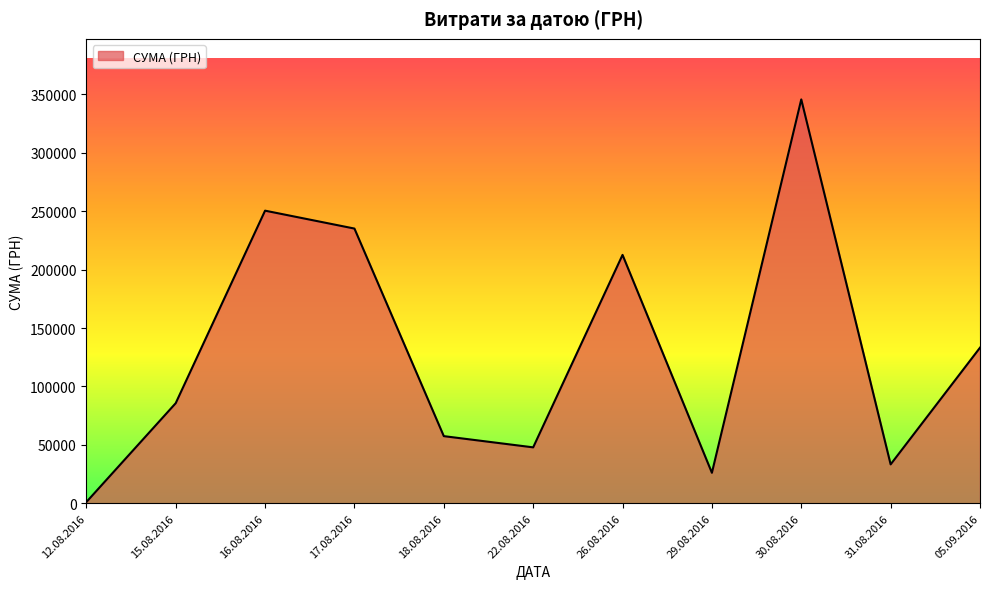

At which category does the chart reach its peak across all series?

30.08.2016